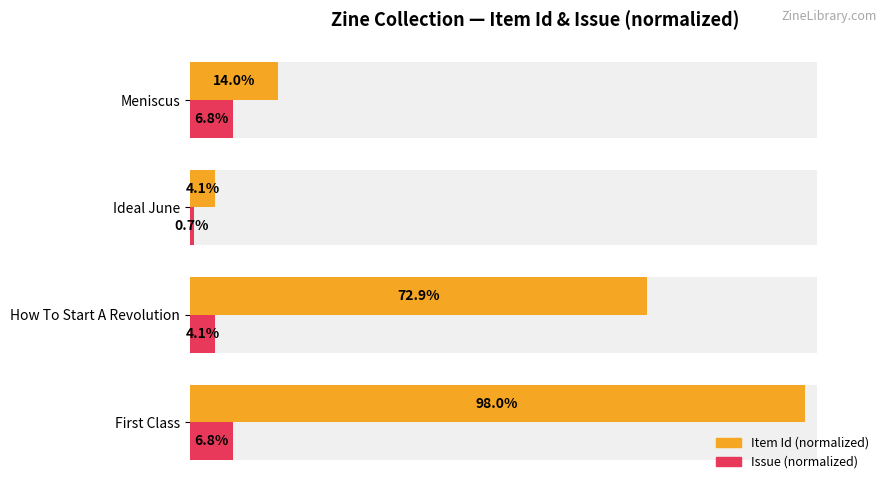

How many values in the Issue (normalized) series are below 6?

2